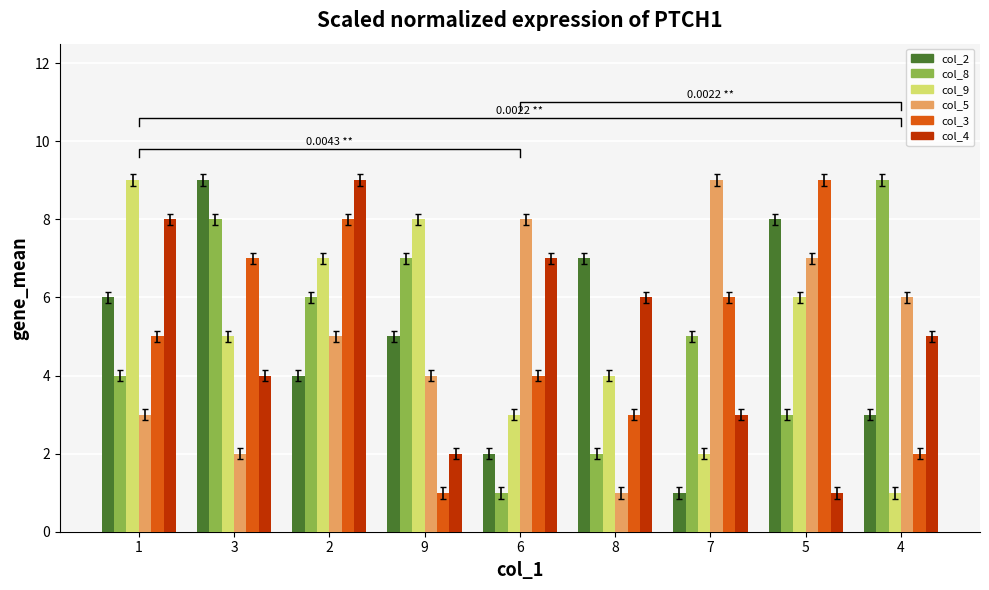

Which series has the largest total across all categories?

col_2